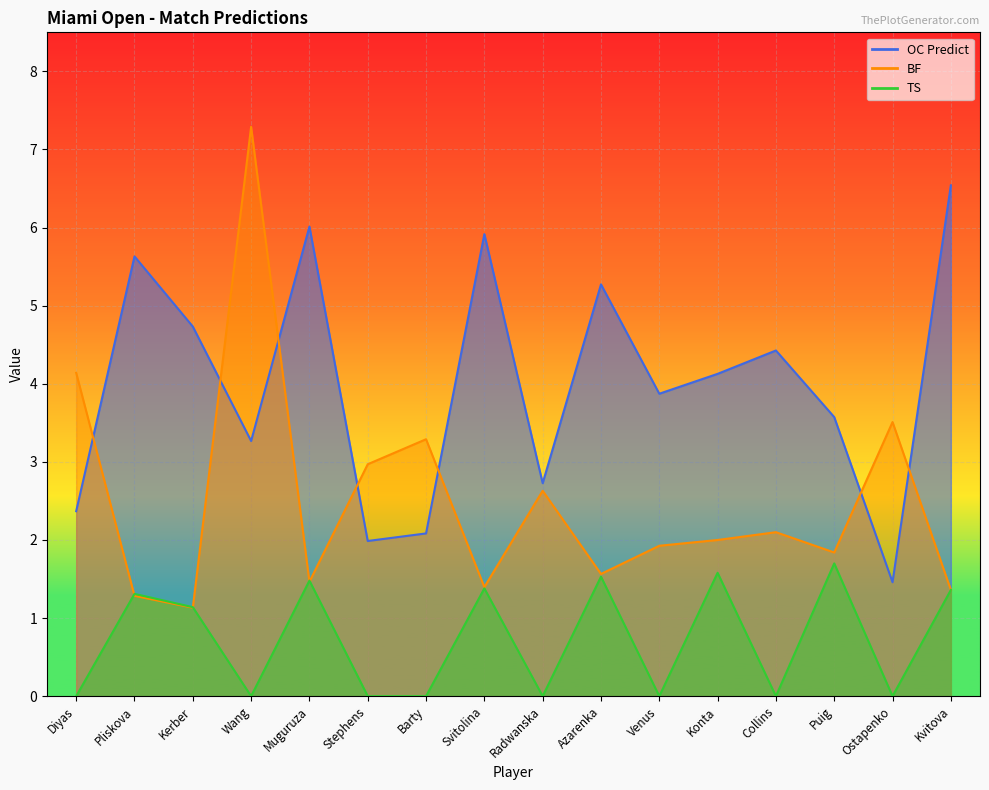

Which has a higher value, Kvitova or Azarenka?

Kvitova